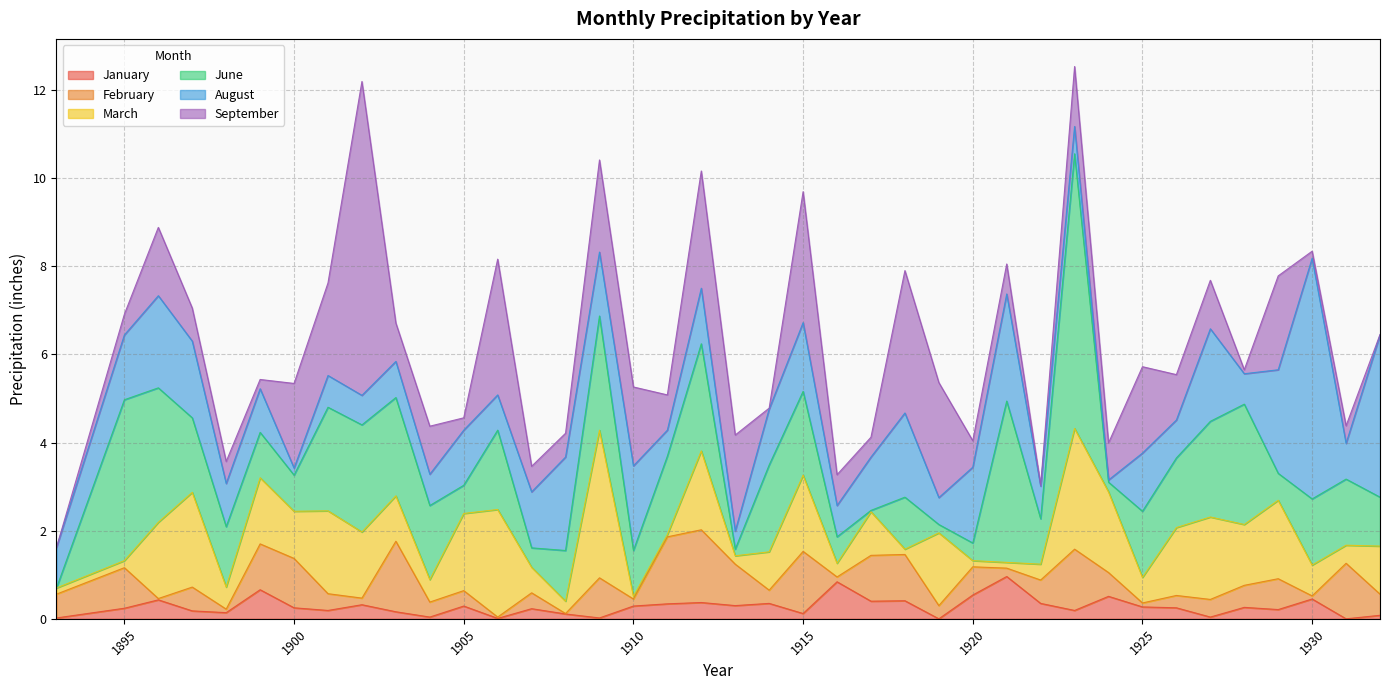

How many lines are shown in the chart?

6